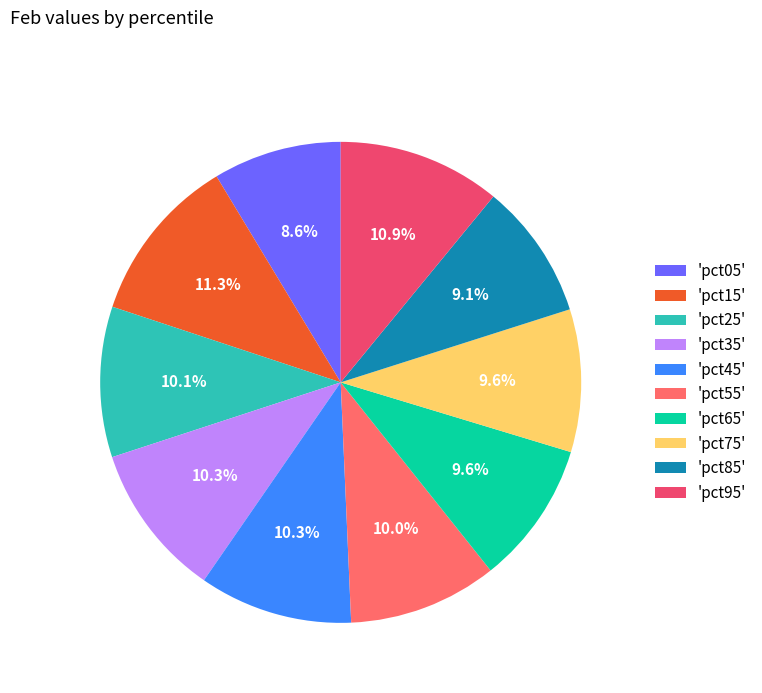

How many slices are in this pie chart?

10